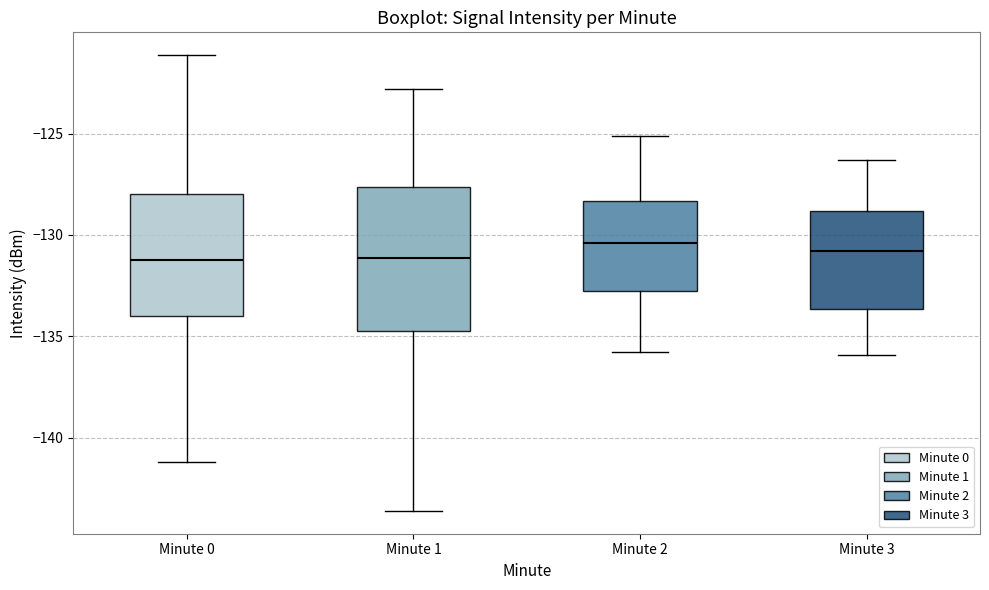

Which box is the tallest, from its lower edge to its upper edge?

Minute 1